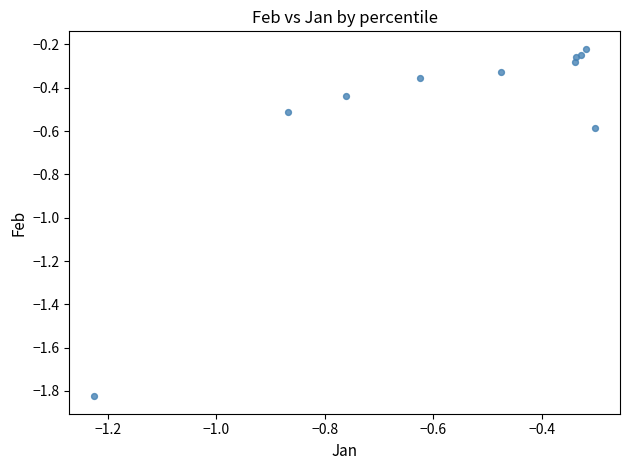

What Y value in the scatter plot is closest to -1?

-0.6